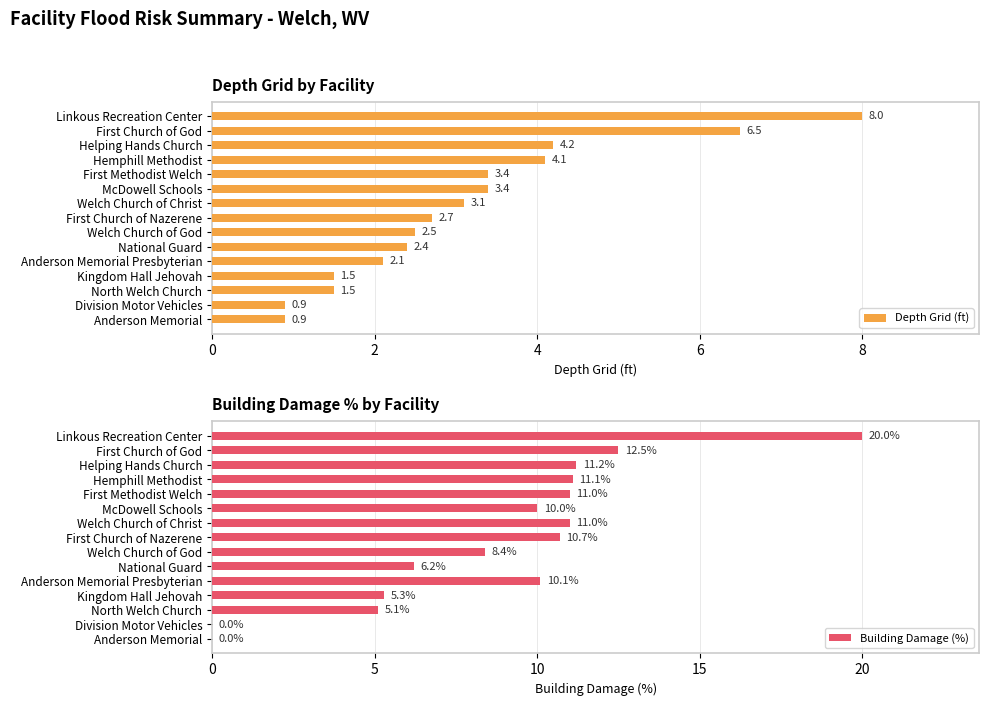

The Depth Grid (ft) series shows 3.8 at First Church of Nazerene. True or false?

False